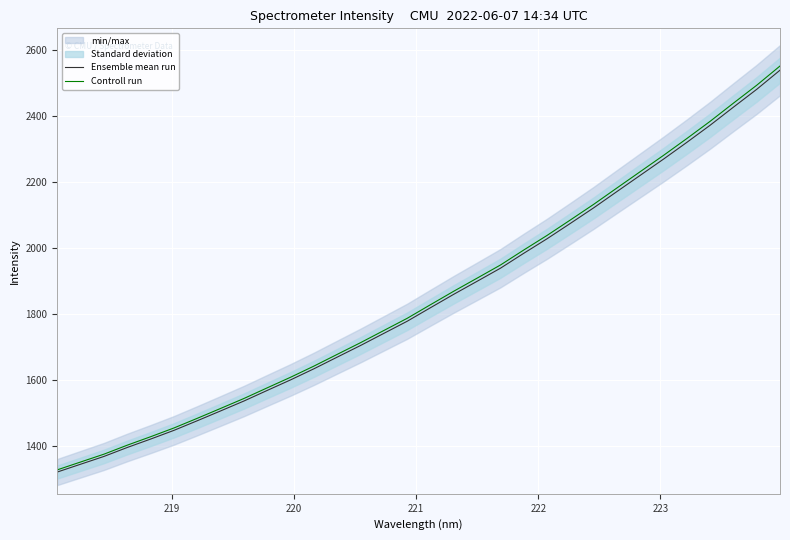

List the series in order of their peak value, highest first.

Controll run, Ensemble mean run